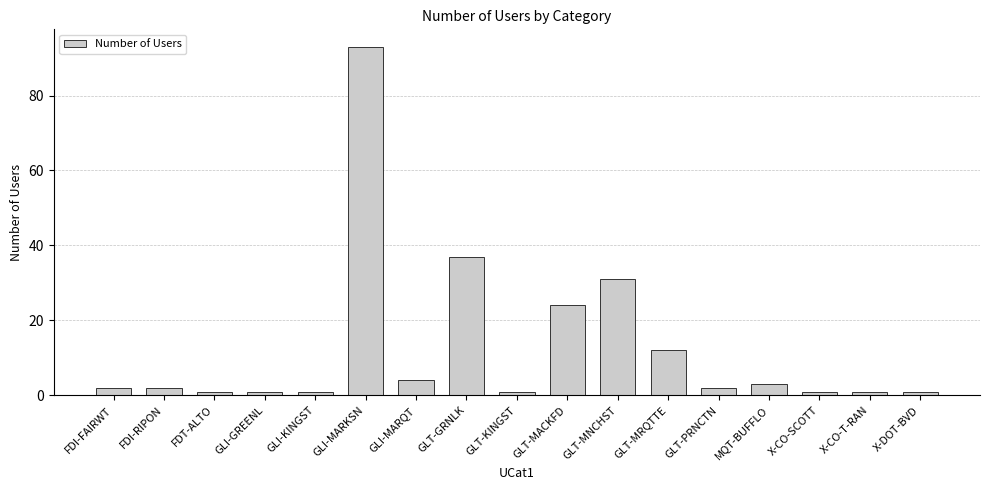

At which label is the value closest to 47?

GLT-GRNLK